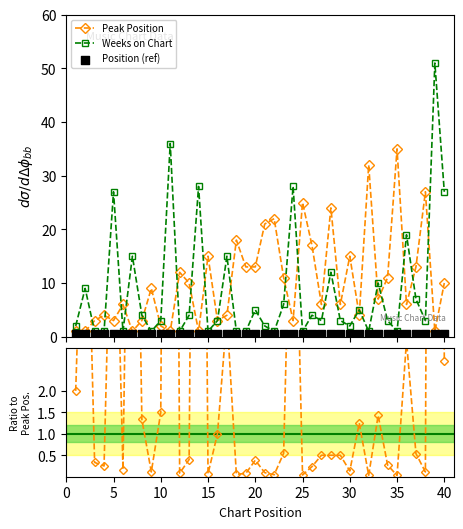

What is the highest value of the Peak Position series?

35